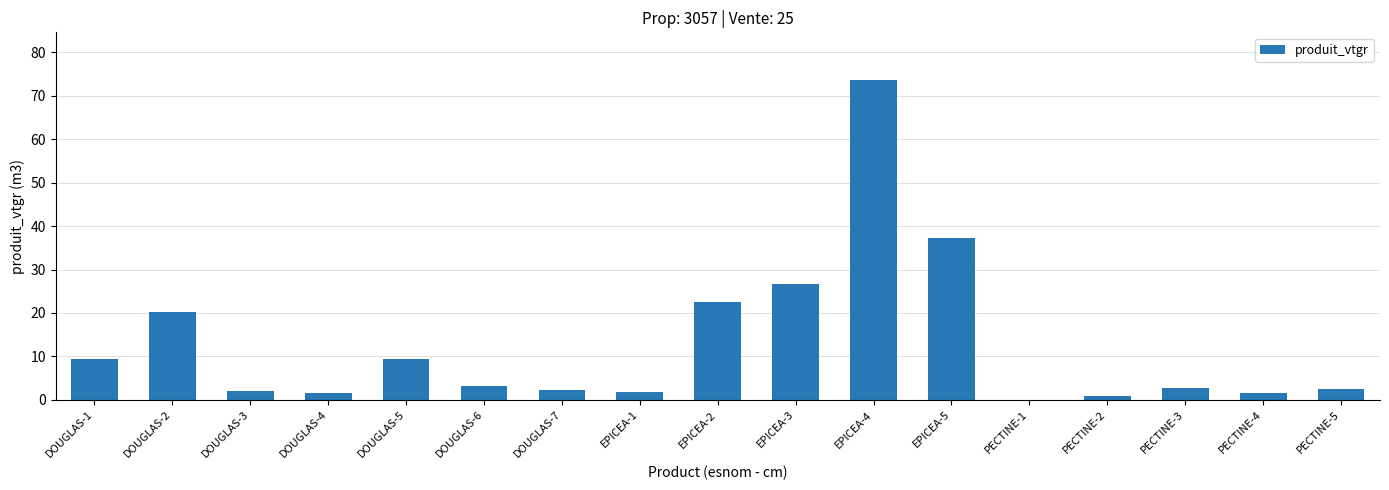

Which label corresponds to the largest value in the chart?

EPICEA-4